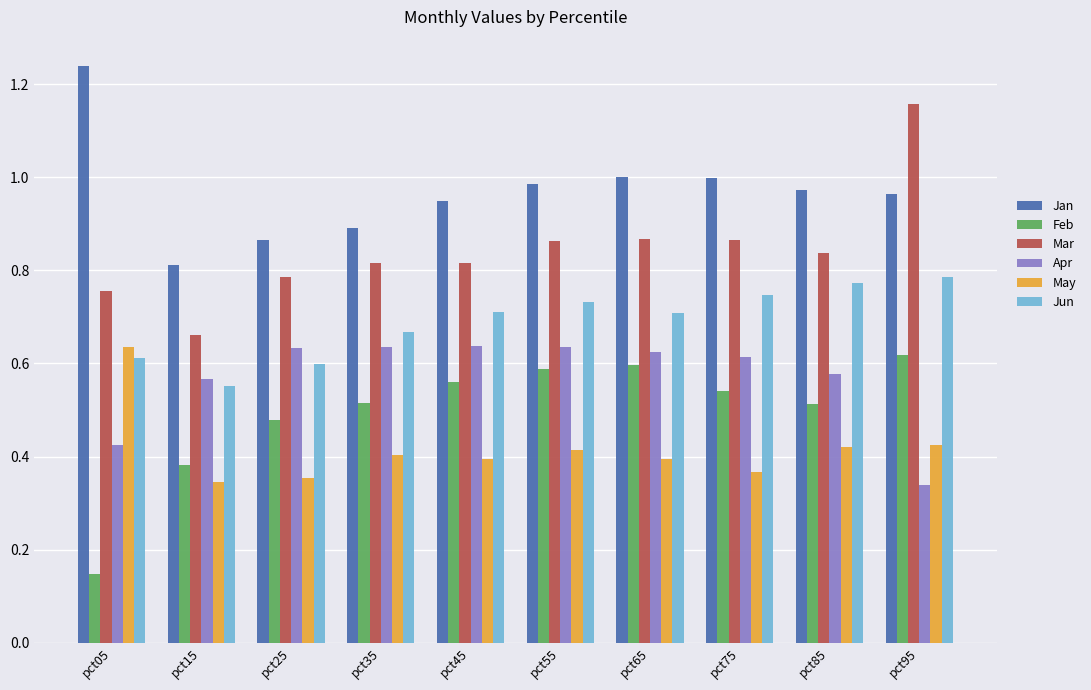

Which category has the highest value in the Mar series?

pct95